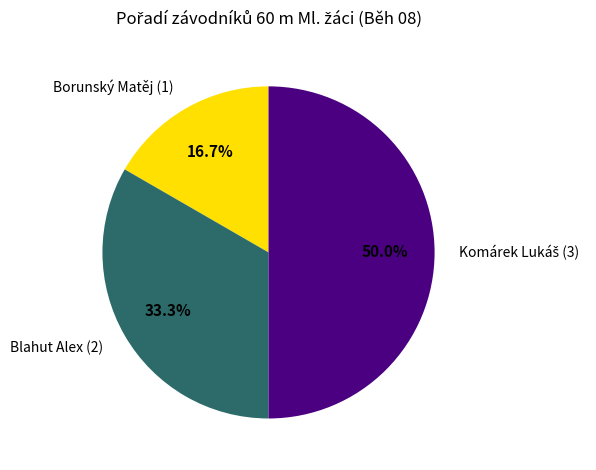

How much of the chart is everything except Blahut Alex (2)?

66.7%